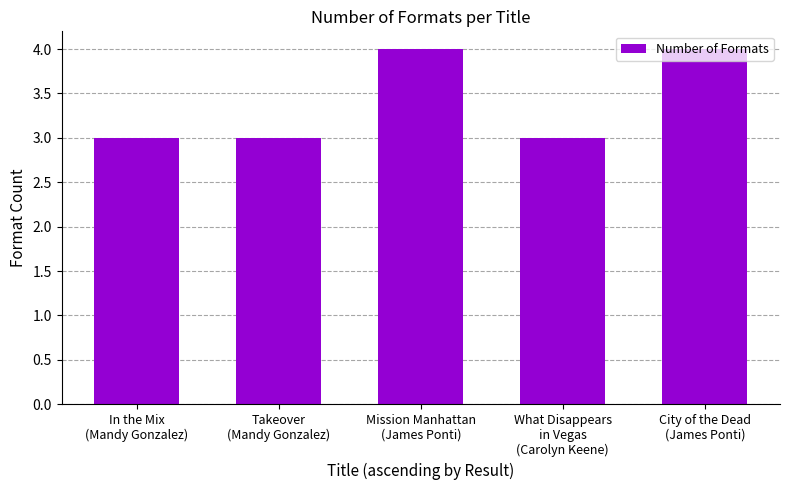

How many bars are there in total?

5